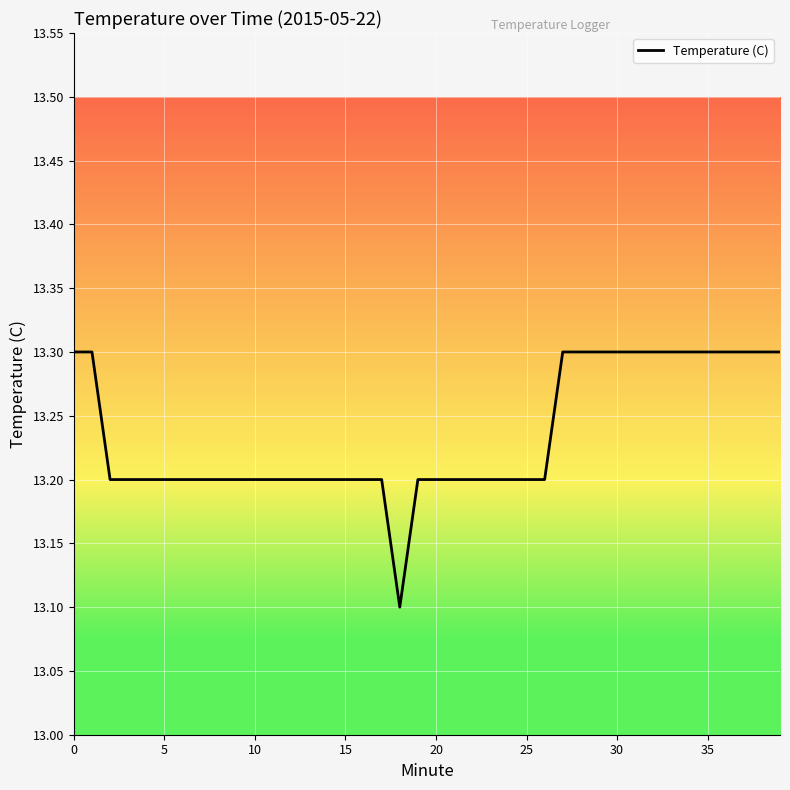

What is the smallest value displayed?

13.1